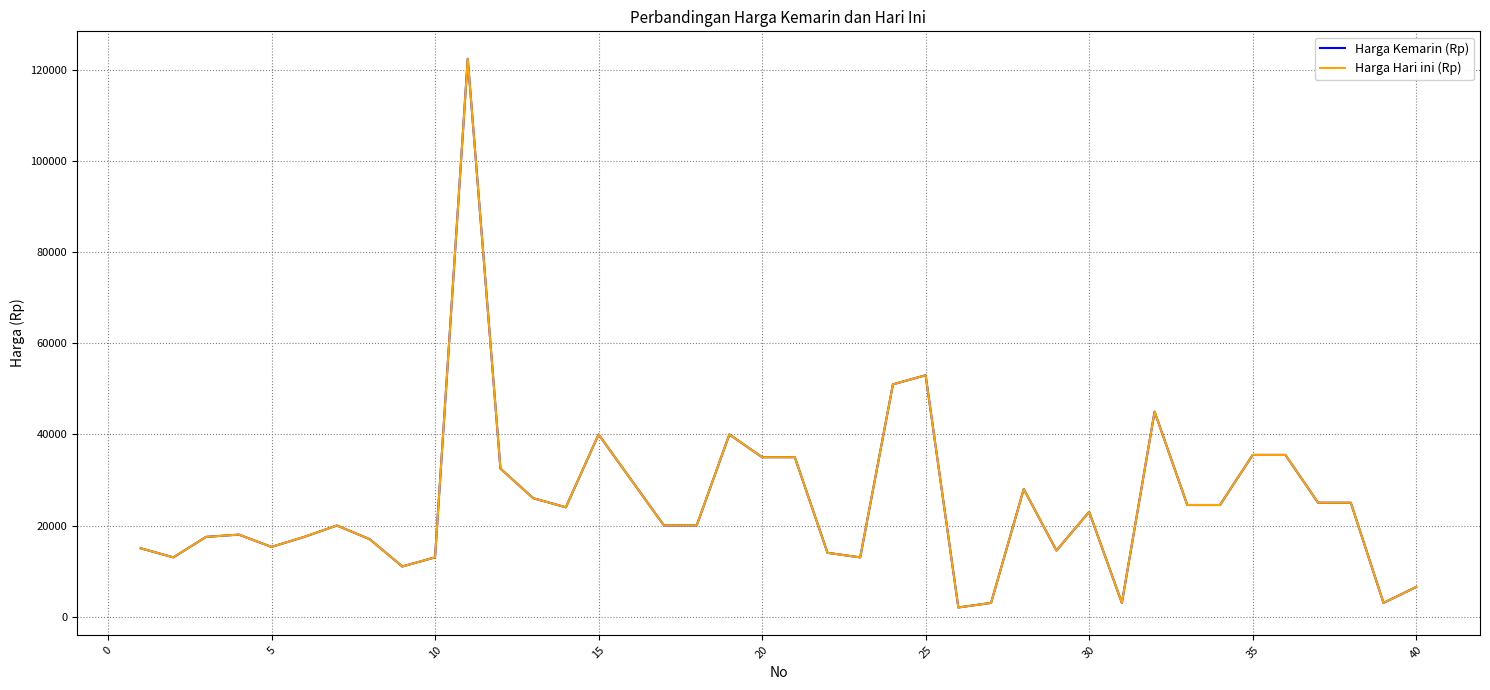

What is the sum of all Harga Hari ini (Rp) values?

1011300